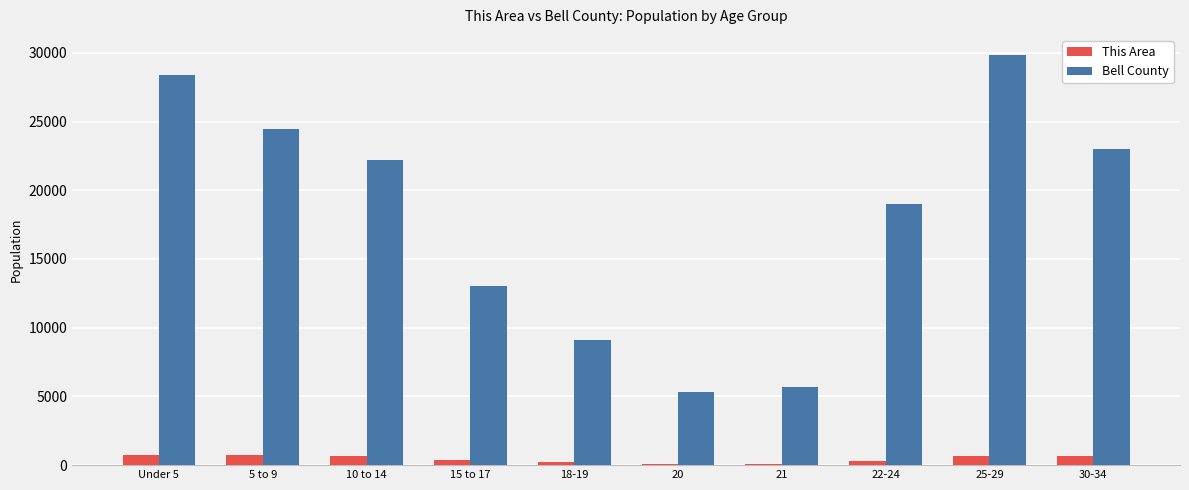

How many groups of bars are there?

10